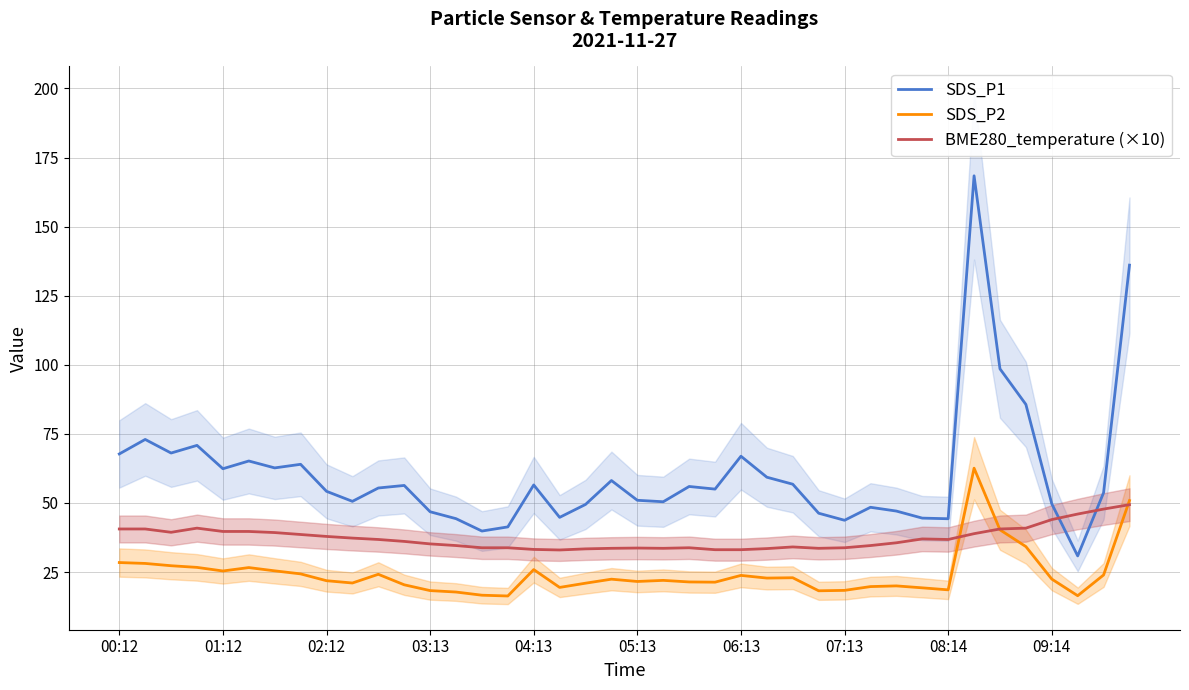

How many data points does each series have?

40